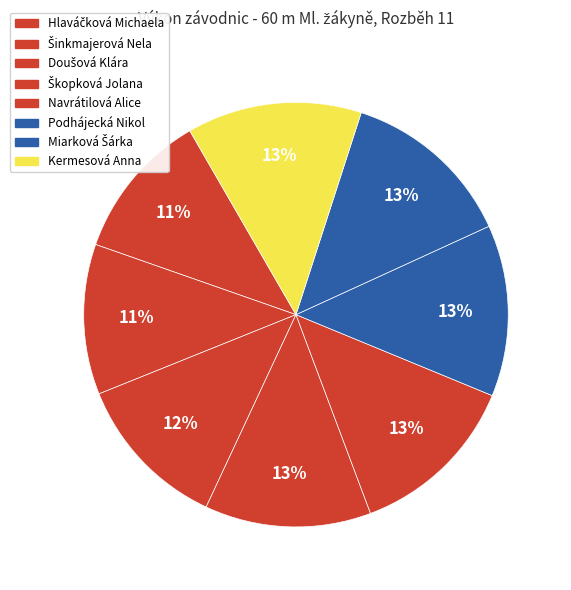

To the nearest percent, what portion does Kermesová Anna represent?

13%